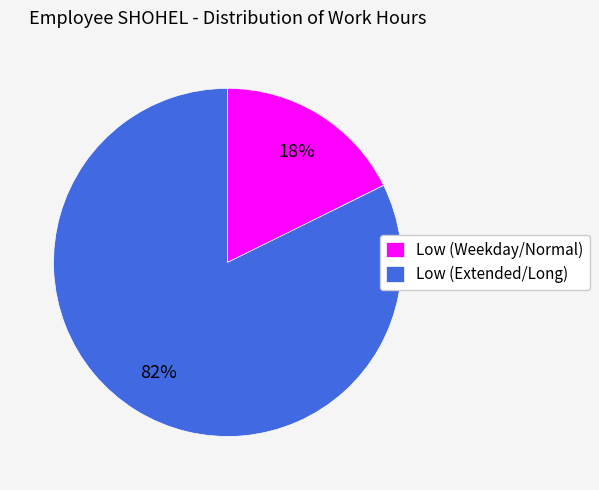

How many segments does this pie chart have?

2